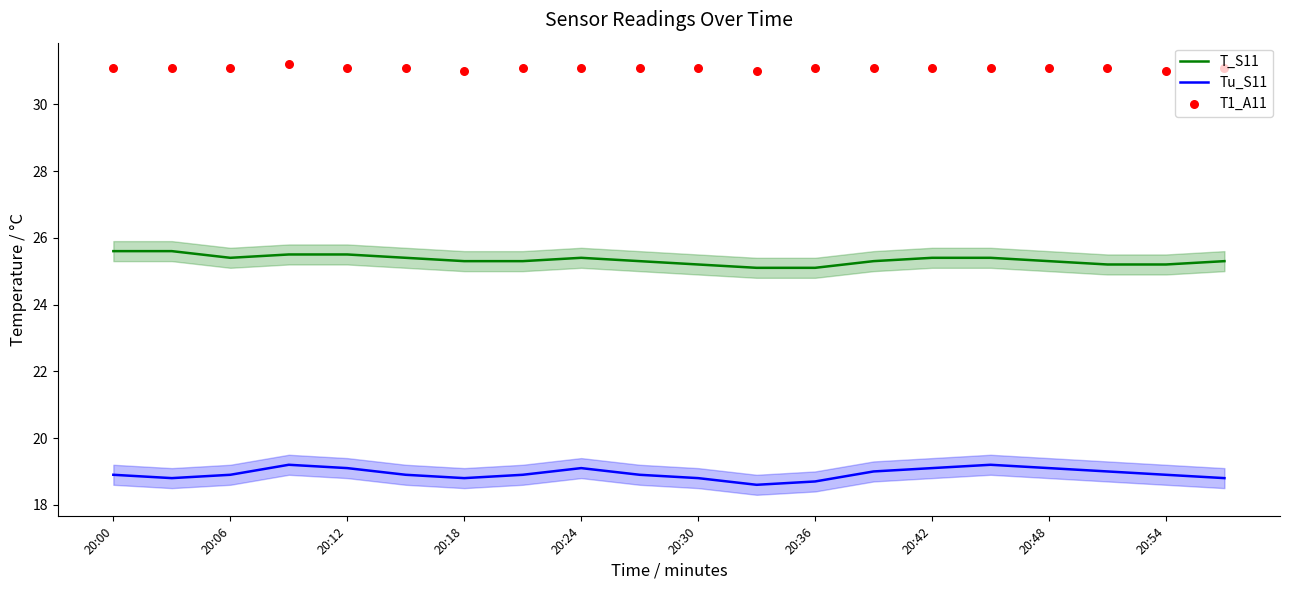

What are all the series names shown in the legend?

T_S11, Tu_S11, T1_A11